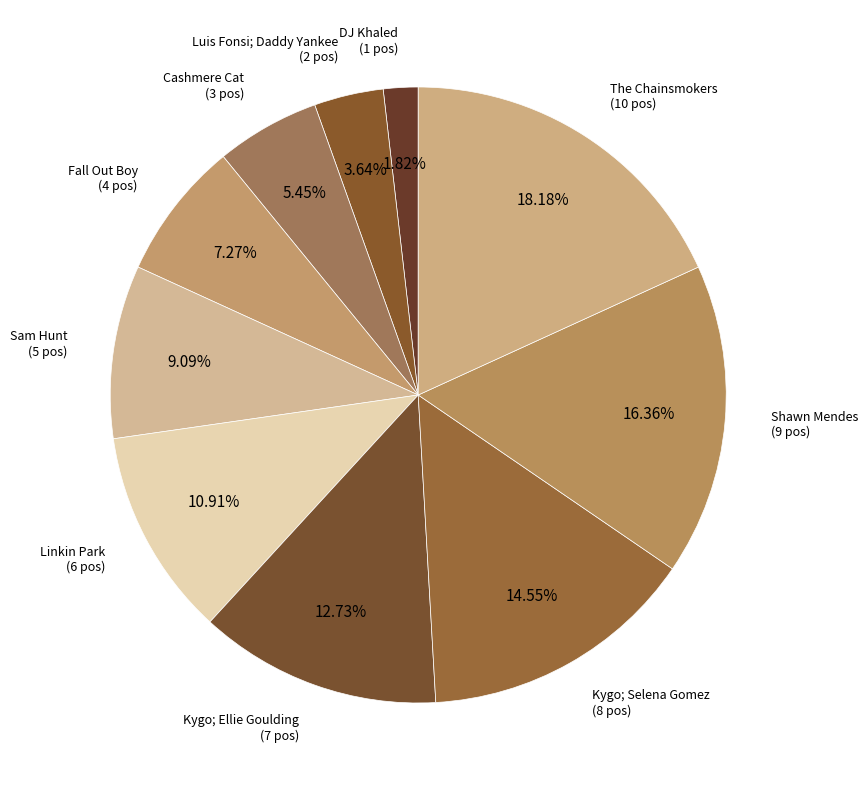

How many segments does this pie chart have?

10